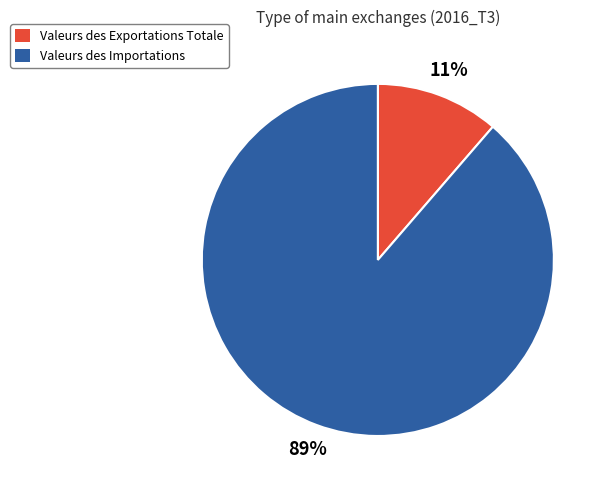

Which slice represents more than half of the pie?

Valeurs des Importations